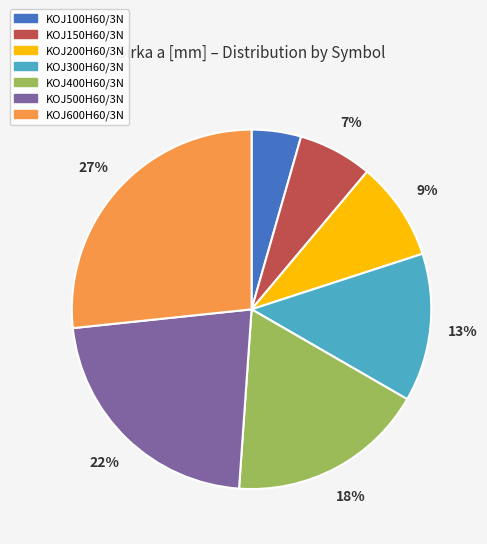

What percentage is the KOJ100H60/3N slice, to the nearest percent?

4%